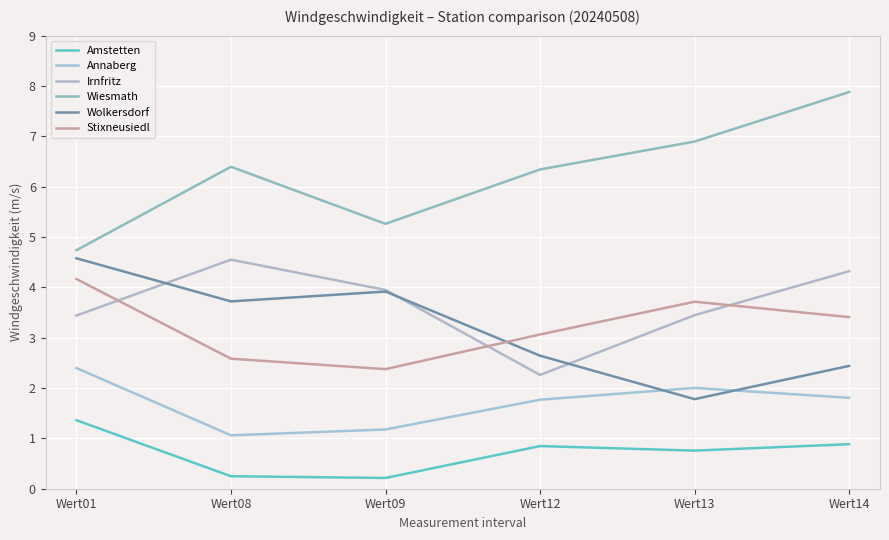

Is this an area chart (filled region under the line)?

No